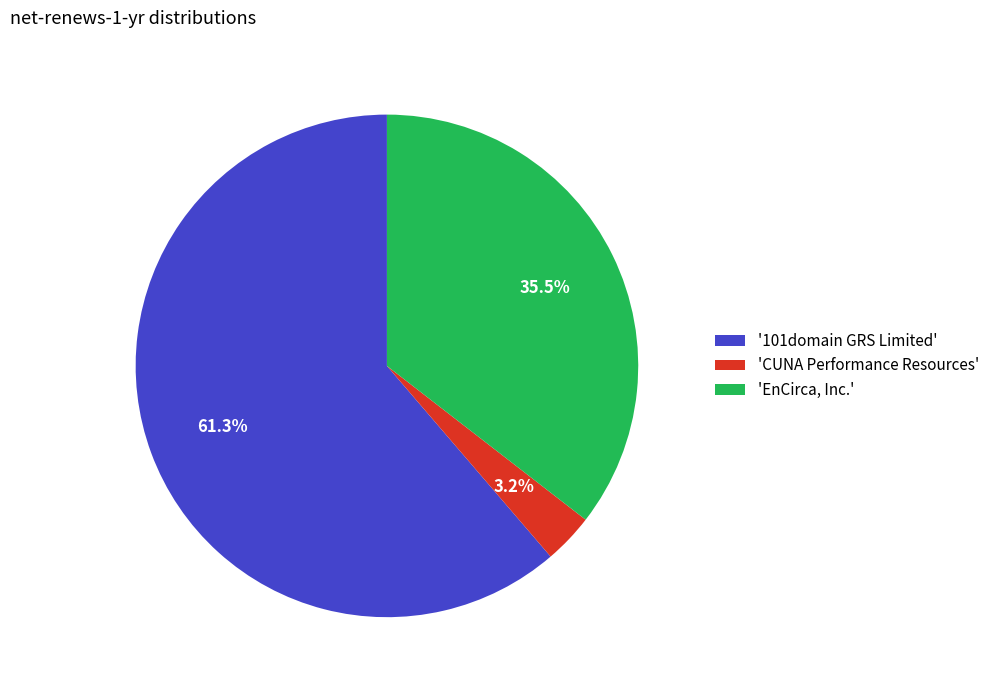

Which category has the smallest portion of the pie?

'CUNA Performance Resources'